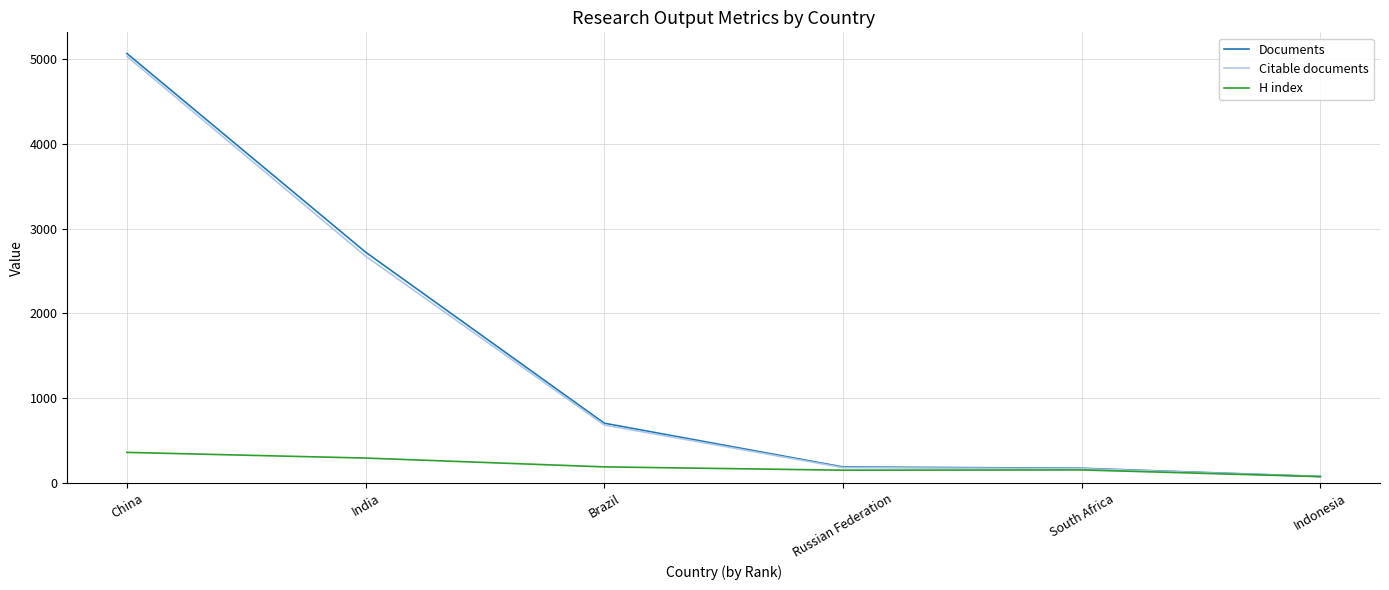

True or false: H index has a value of 150 at Russian Federation.

True